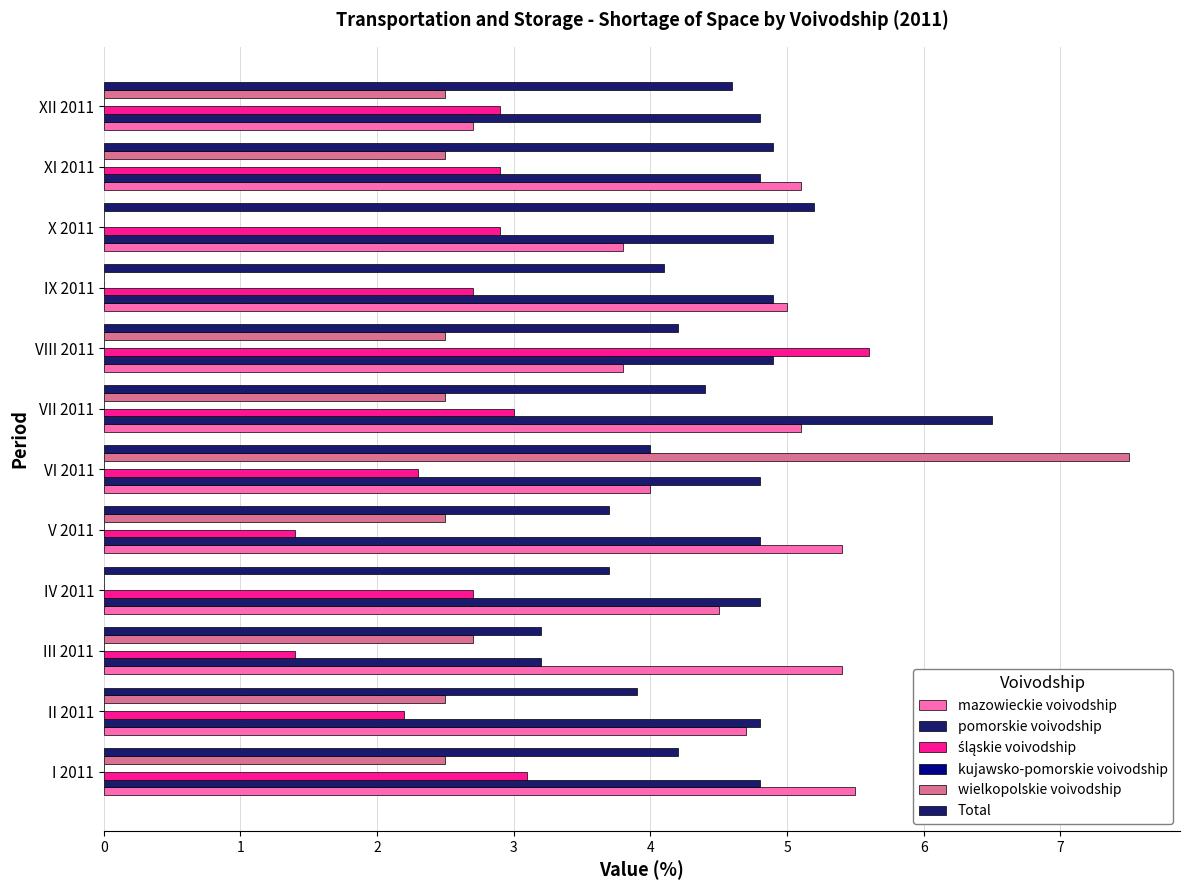

What is the difference between the second highest and second lowest values in the wielkopolskie voivodship series?

2.7